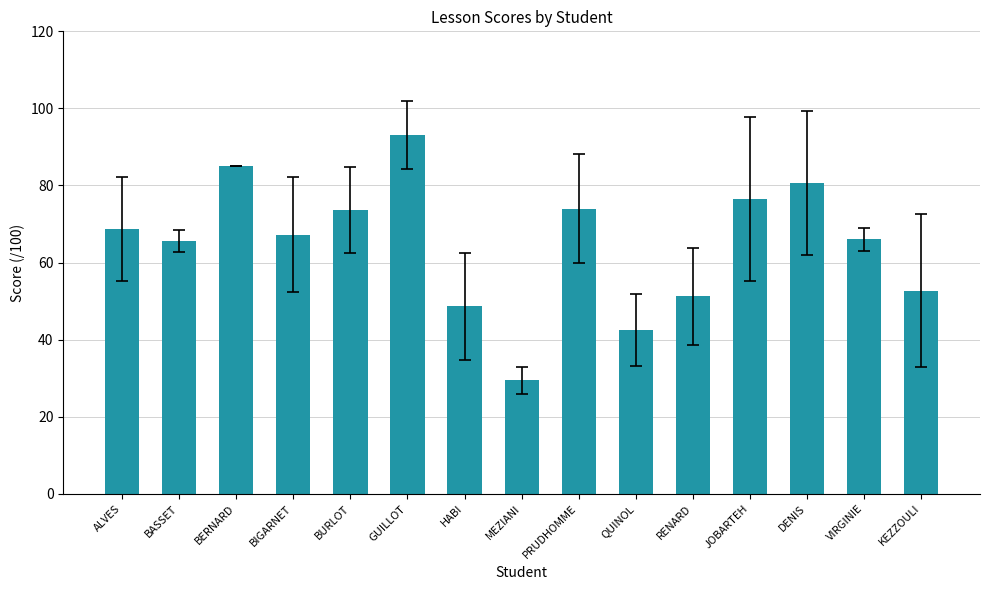

Does the chart contain stacked bars?

No